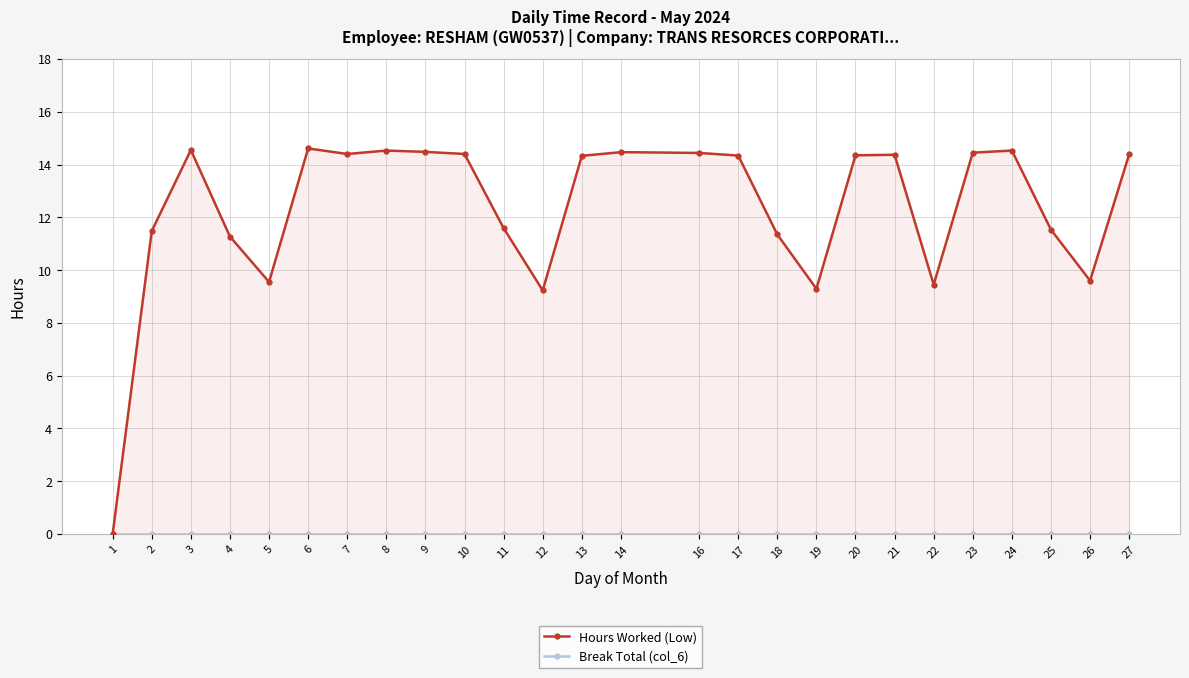

Which has a higher value, 13 or 26?

13